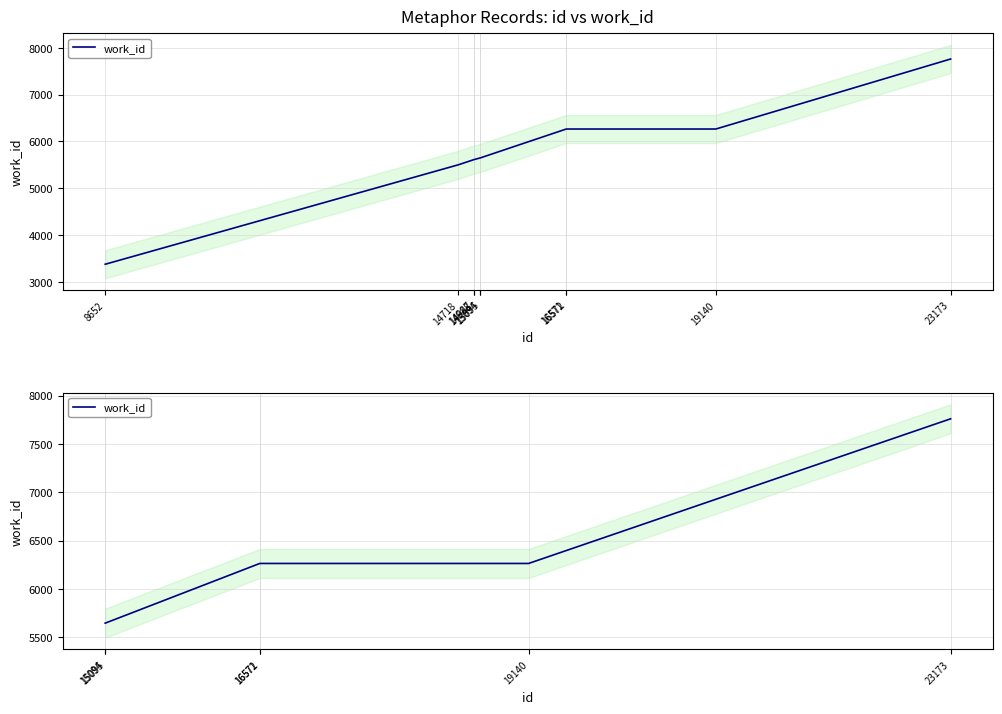

What is the sum of all values?

37846